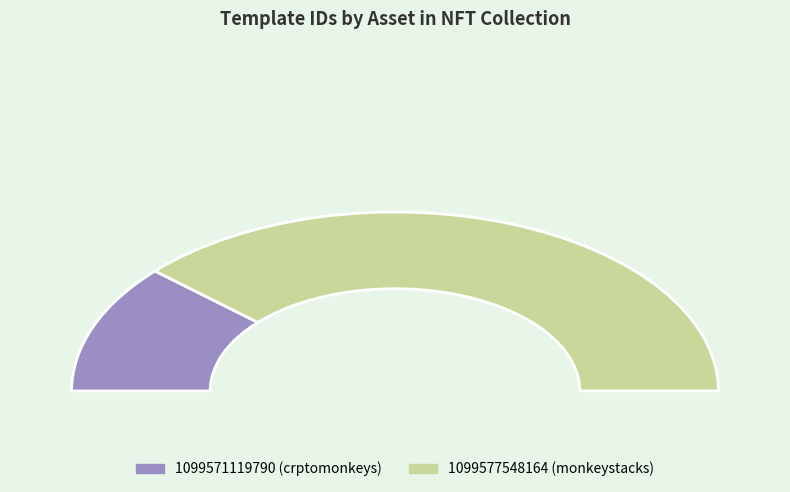

Count the number of slices in the pie.

2